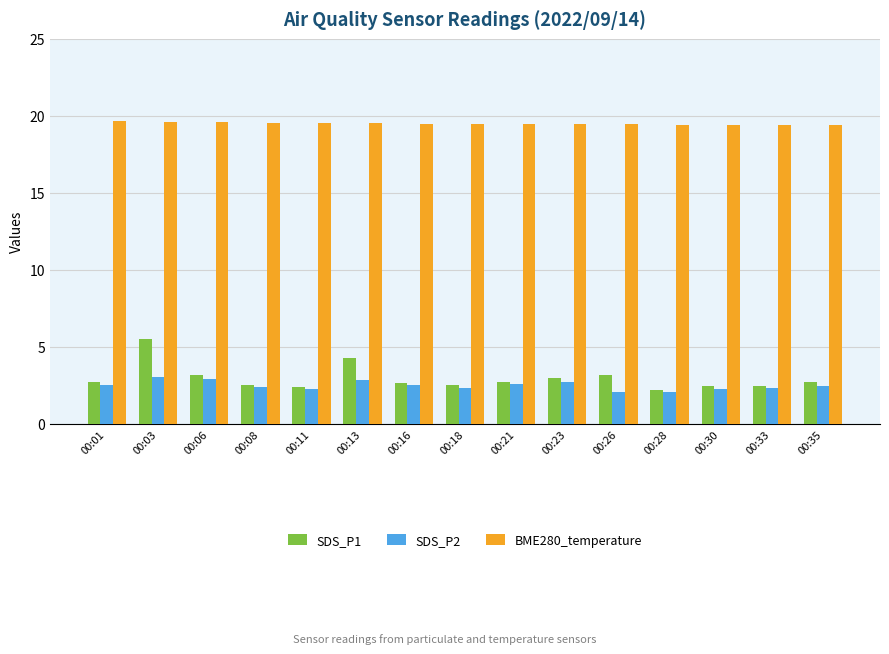

How many bars are there in total?

45